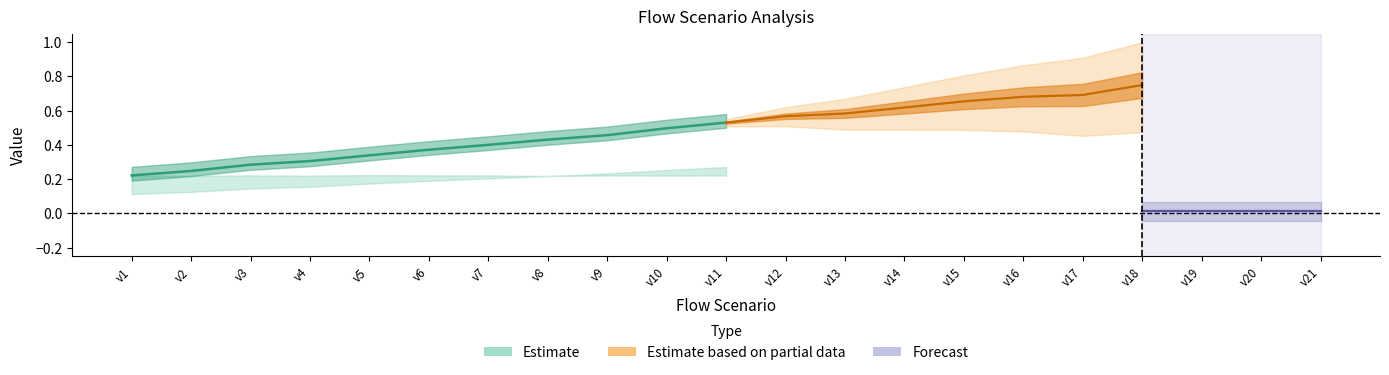

At which label does Length K reach its minimum?

v20